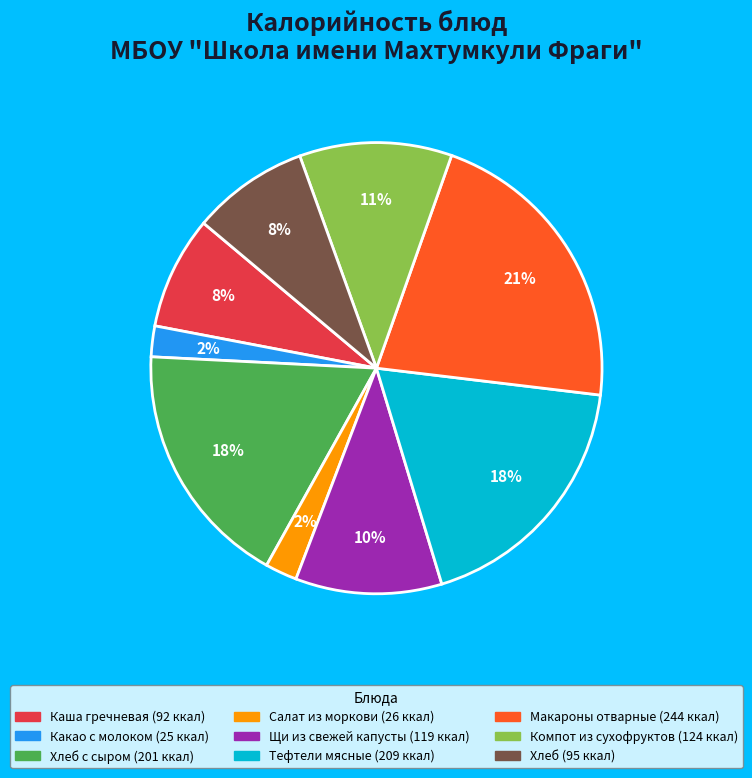

To the nearest percent, what is the difference between the largest and smallest slice percentages?

19%